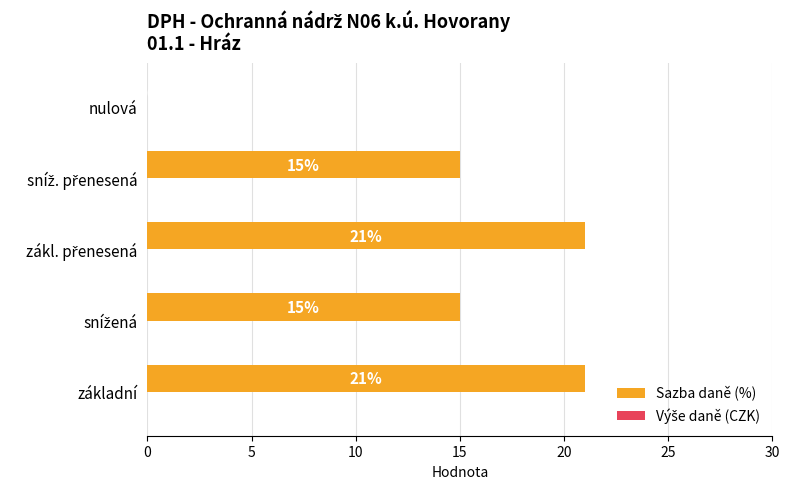

How many positive values are there?

4